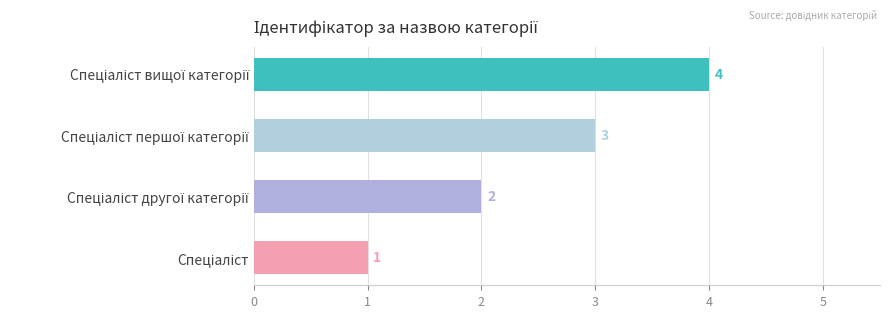

What is the maximum value shown in the chart?

4